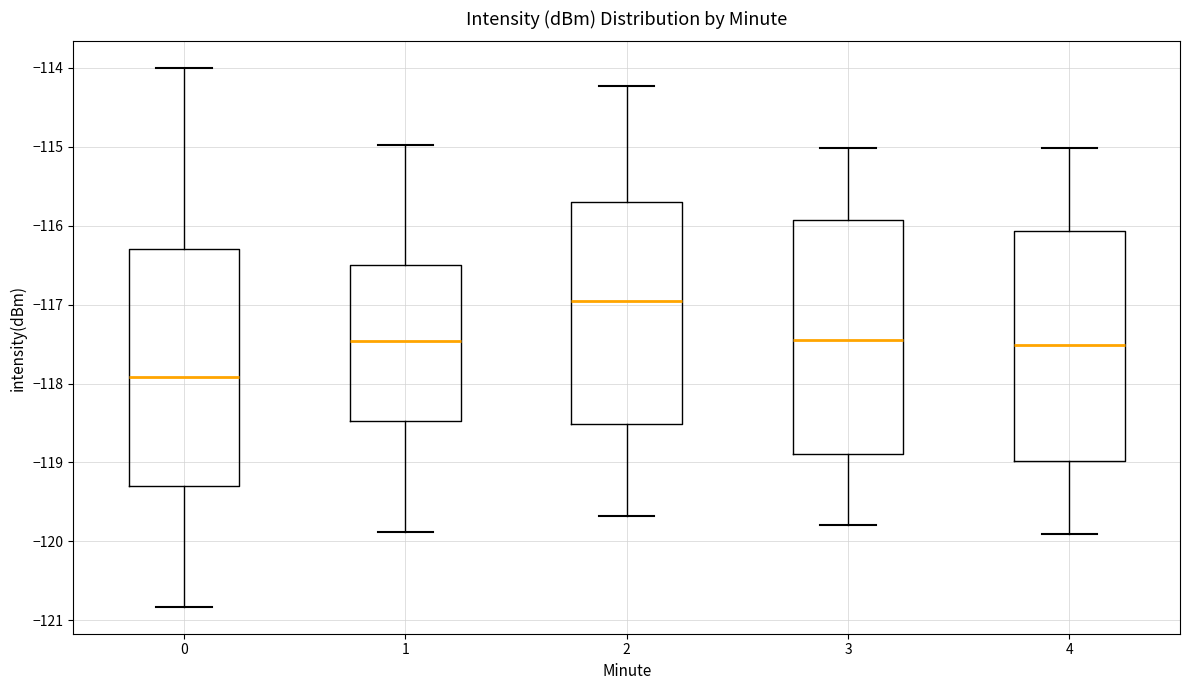

Reading left to right, read every box against the y-axis: the position of its median line, the range the box covers, and the ends of its whiskers. The values are not printed on the chart, so give them approximately, as read against the axis.

0: median -117.9, box -119.3 to -116.3, whiskers -120.8 to -114.0
1: median -117.5, box -118.5 to -116.5, whiskers -119.9 to -115.0
2: median -117.0, box -118.5 to -115.7, whiskers -119.7 to -114.2
3: median -117.5, box -118.9 to -115.9, whiskers -119.8 to -115.0
4: median -117.5, box -119.0 to -116.1, whiskers -119.9 to -115.0